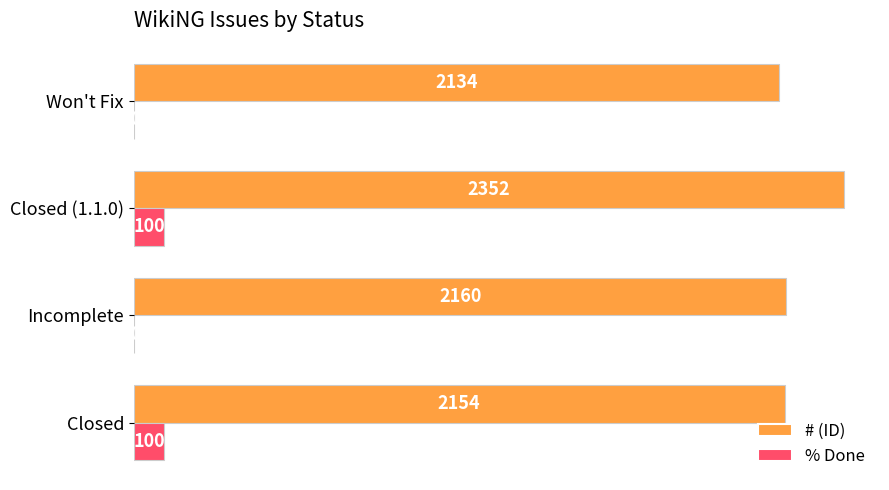

What is the sum of all # (ID) values?

8800